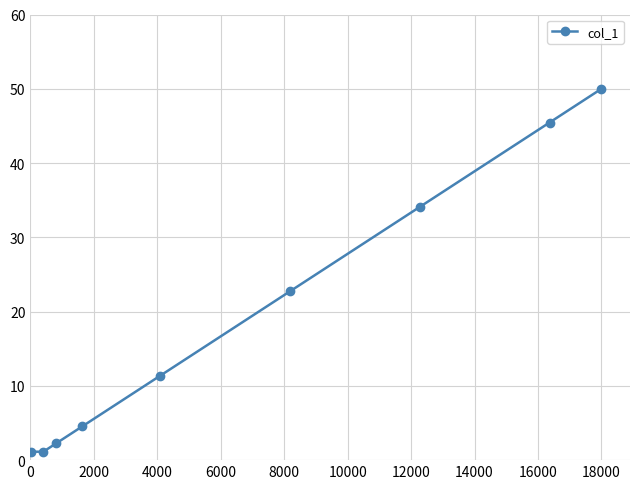

What is the difference between the second highest and minimum values?

44.3